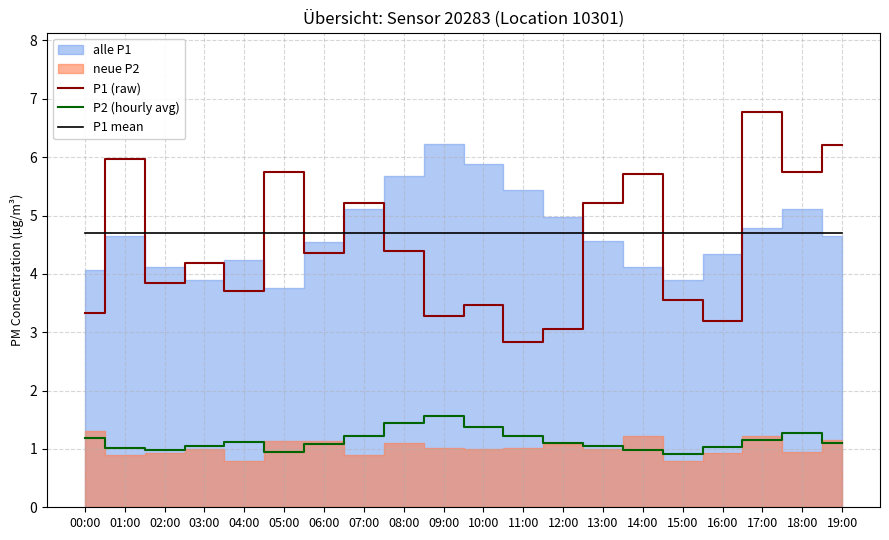

True or false: P1 mean and P2 (hourly avg) intersect in this chart.

False